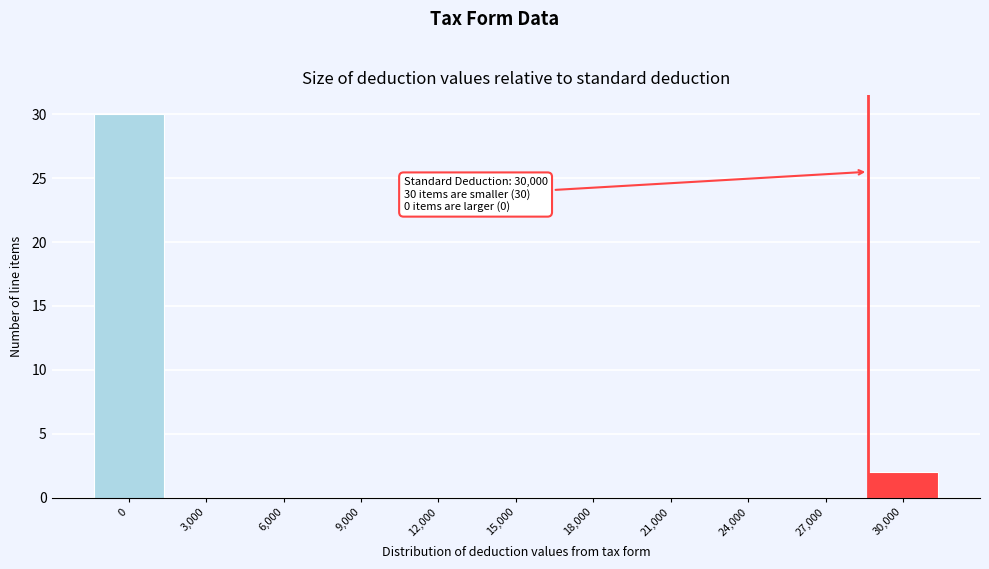

Reading left to right, list all the values displayed in this chart.

0=30	3,000=0	6,000=0	9,000=0	12,000=0	15,000=0	18,000=0	21,000=0	24,000=0	27,000=0	30,000=2